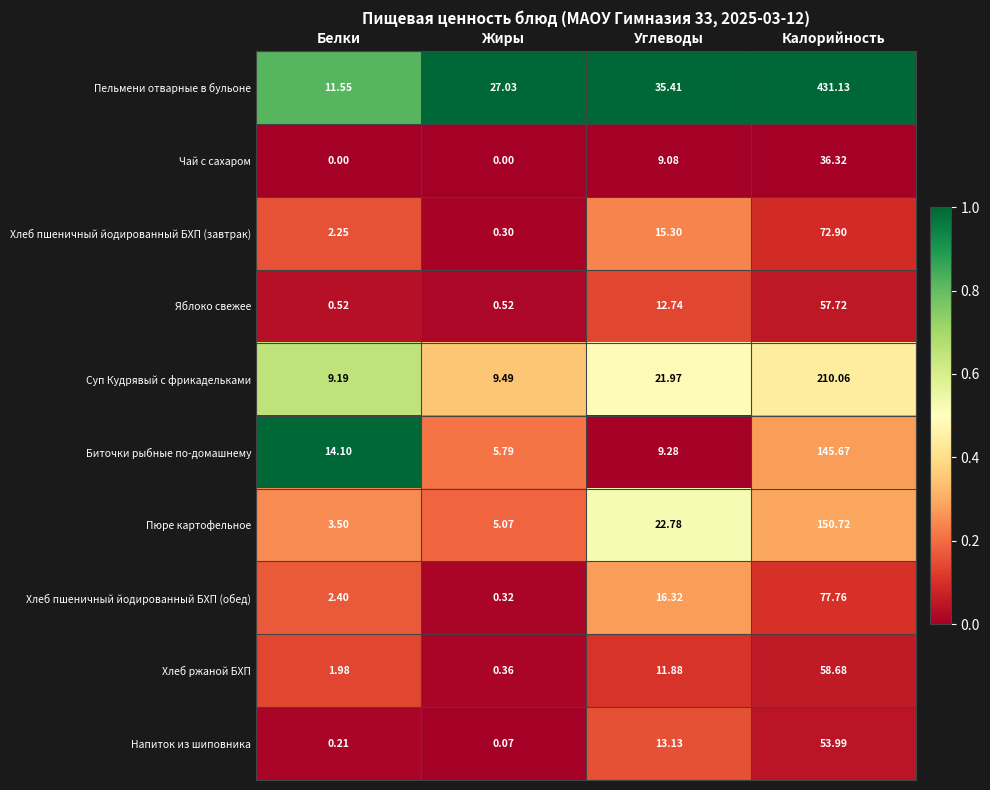

Which series has the largest range (max minus min)?

Пельмени отварные в бульоне